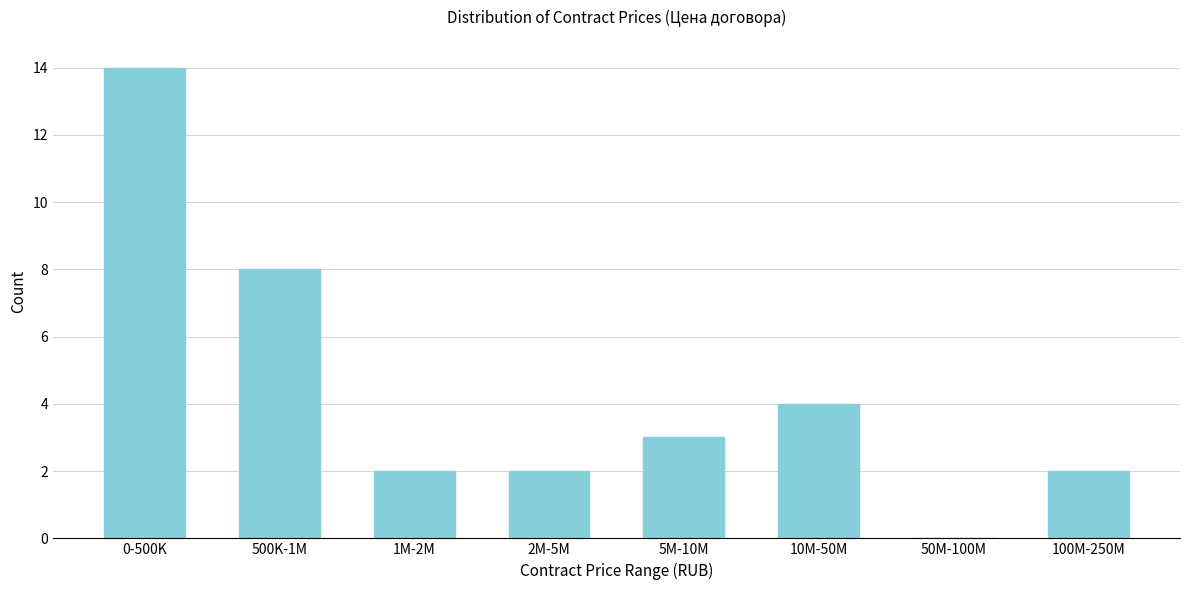

Reading left to right, what are all the values shown in this chart?

0-500K=14	500K-1M=8	1M-2M=2	2M-5M=2	5M-10M=3	10M-50M=4	50M-100M=0	100M-250M=2